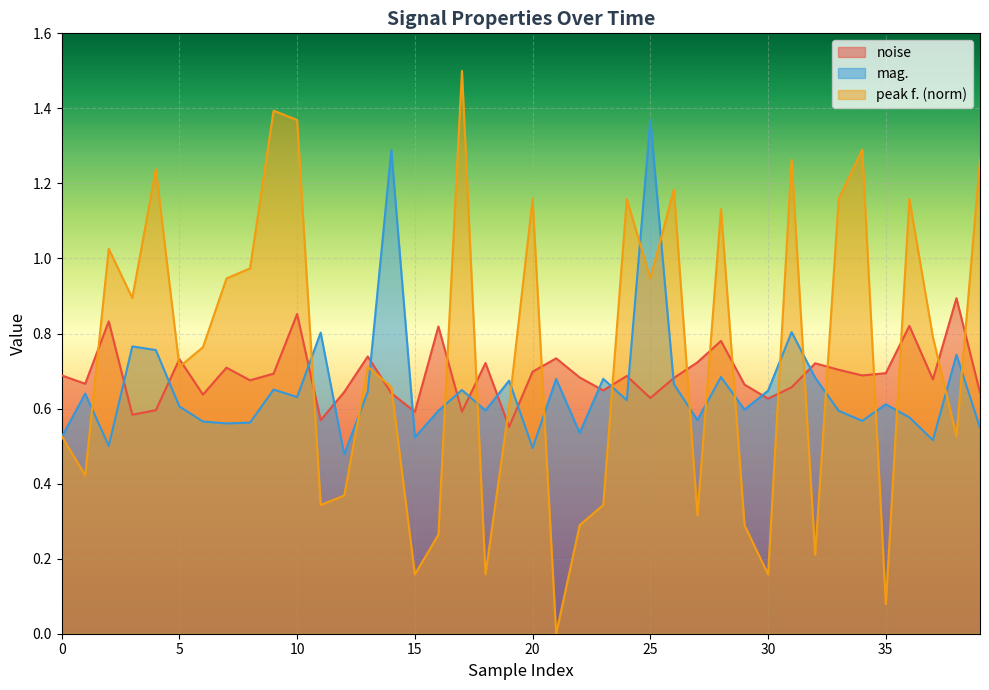

At 30, list the series in order from smallest to largest.

peak f. (norm), noise, mag.